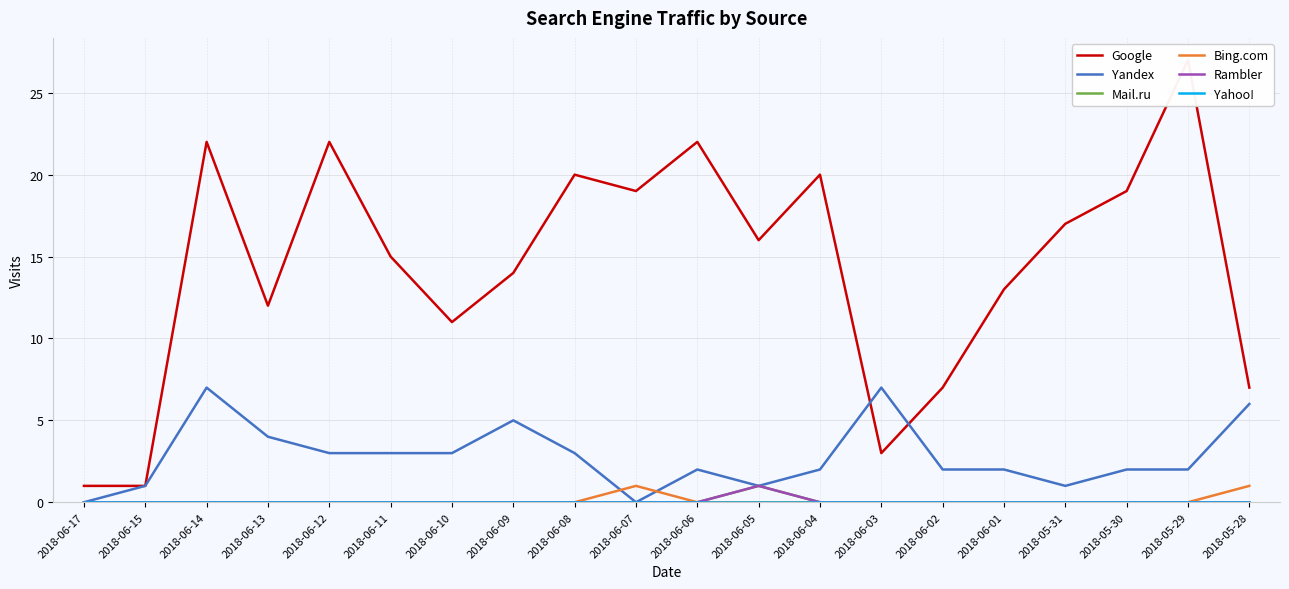

How many lines are shown in the chart?

6